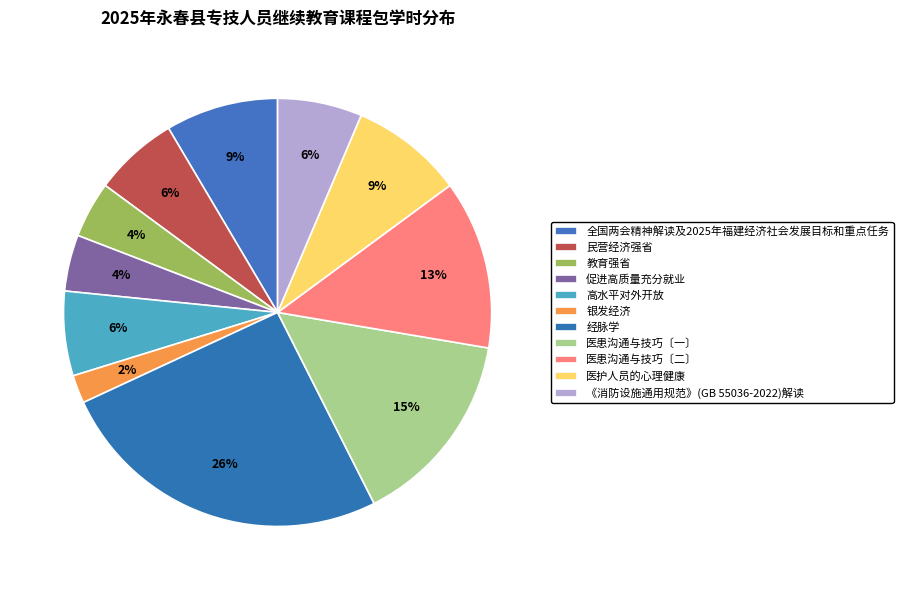

Which has a higher value, 全国两会精神解读及2025年福建经济社会发展目标和重点任务 or 高水平对外开放?

全国两会精神解读及2025年福建经济社会发展目标和重点任务